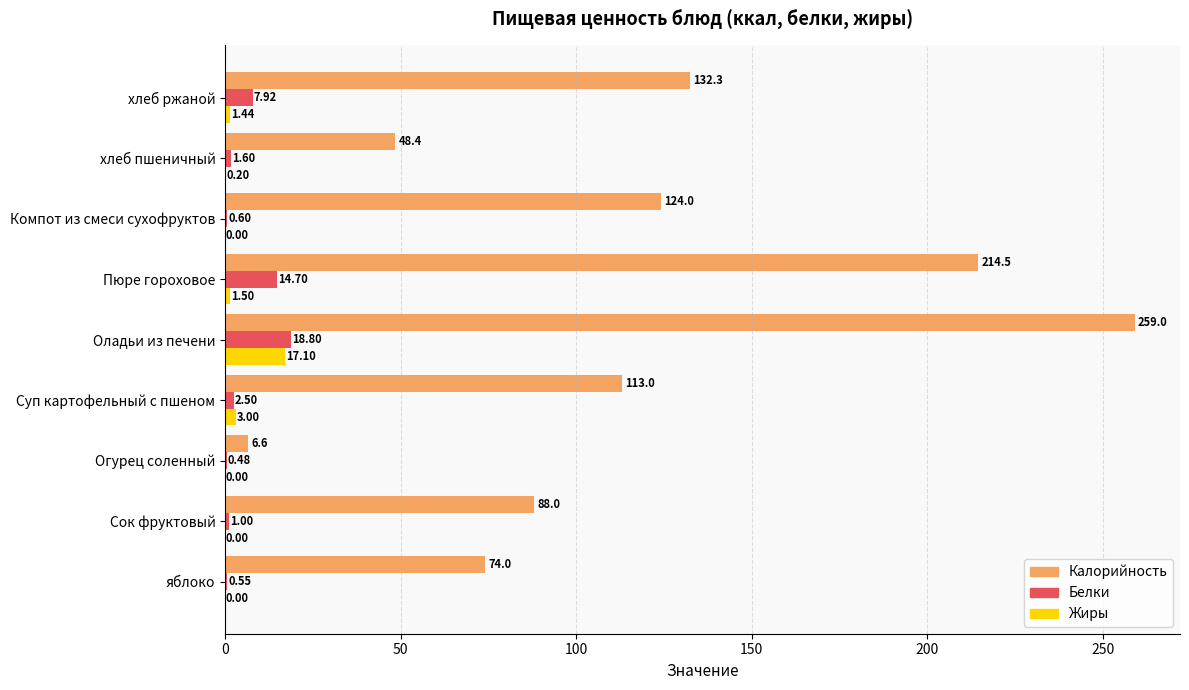

Which series changed the most between яблоко and хлеб пшеничный?

Калорийность